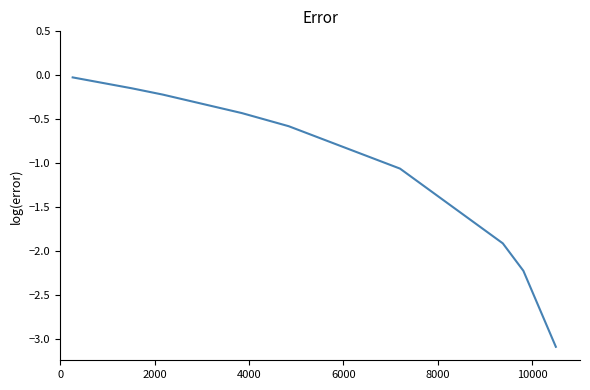

What is the minimum value shown in the chart?

-3.1